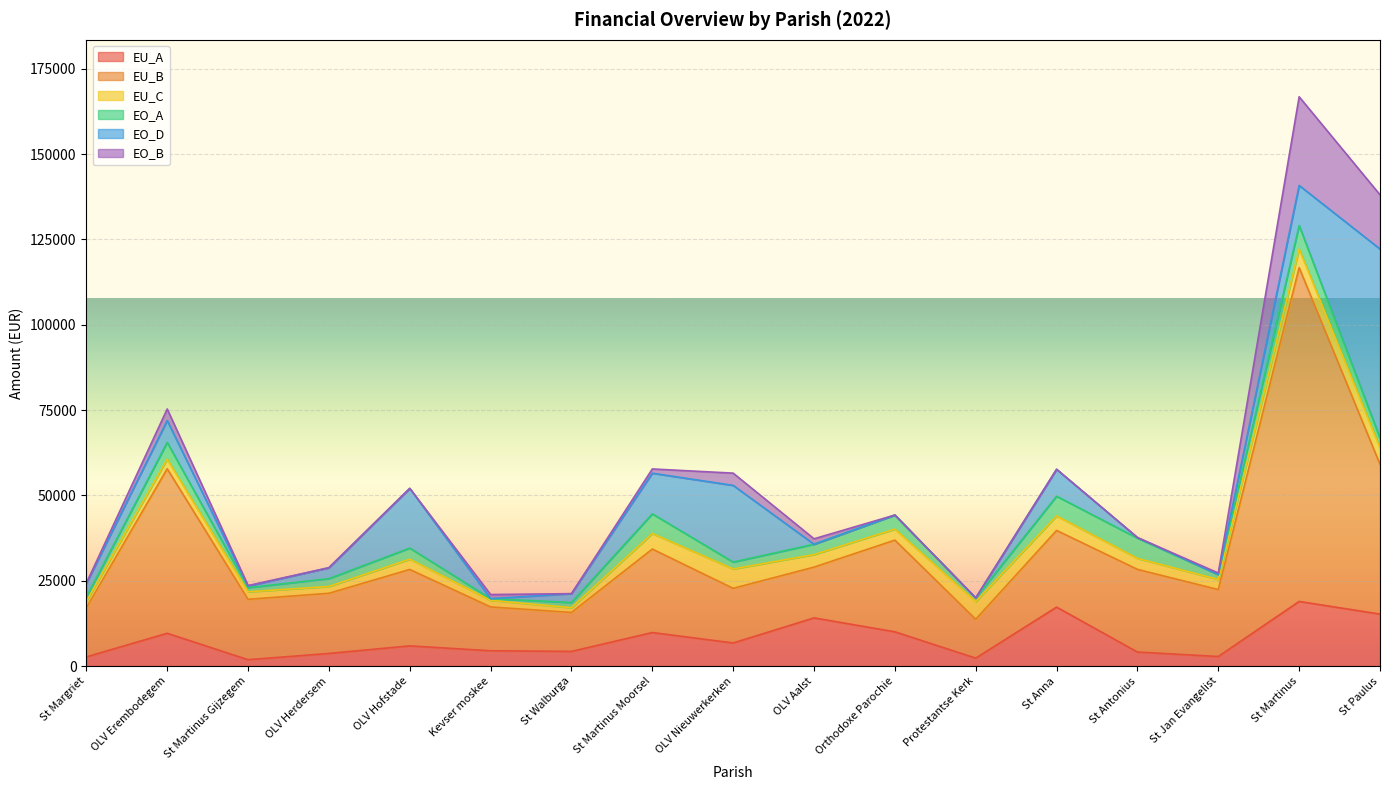

Where is EU_A nearest to the value 10393?

Orthodoxe Parochie